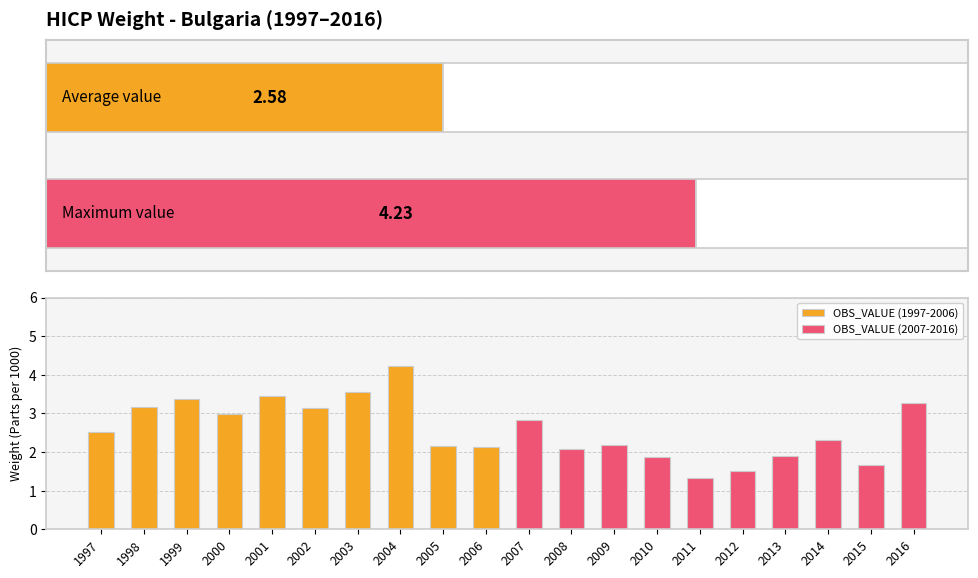

Which label corresponds to the largest value in the chart?

2004